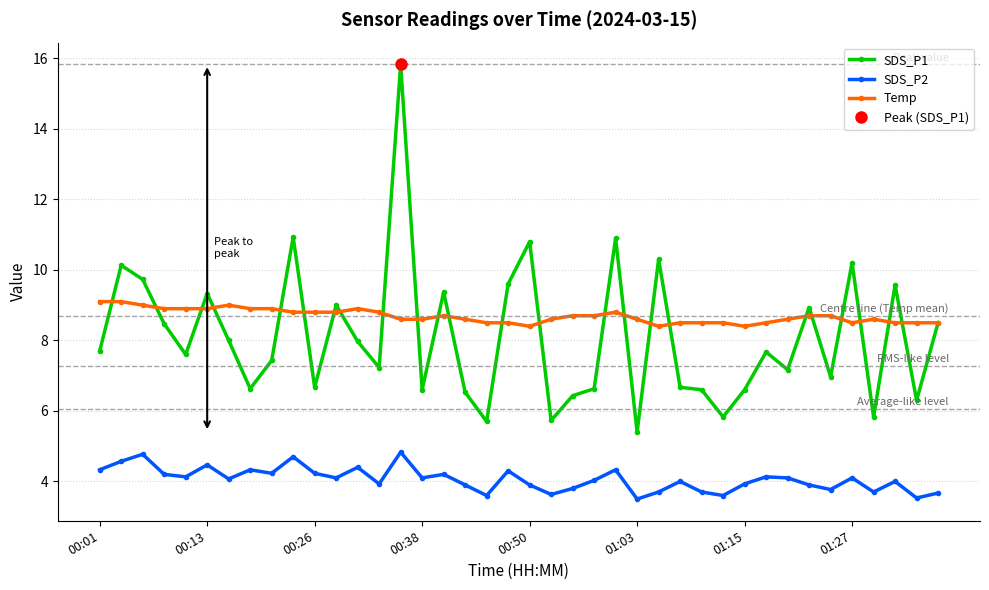

What is the lowest value of the Temp series?

8.4